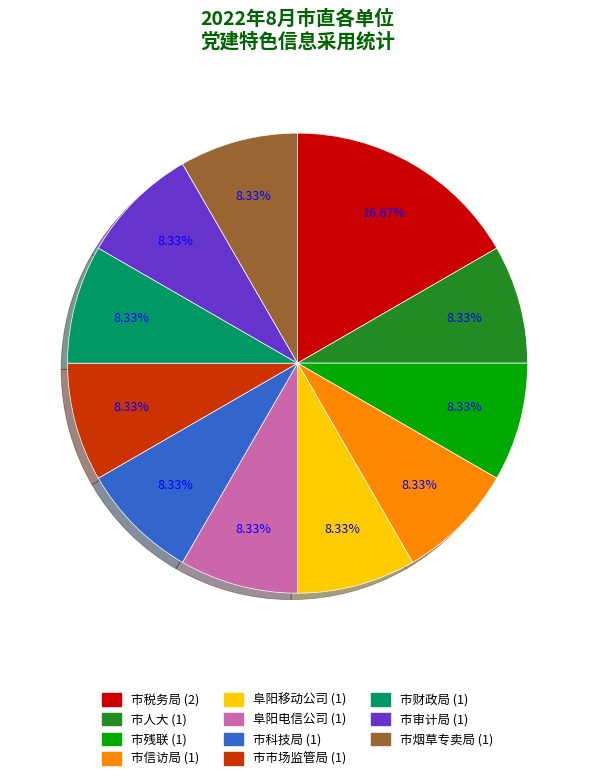

What is the largest slice in the pie chart?

市税务局